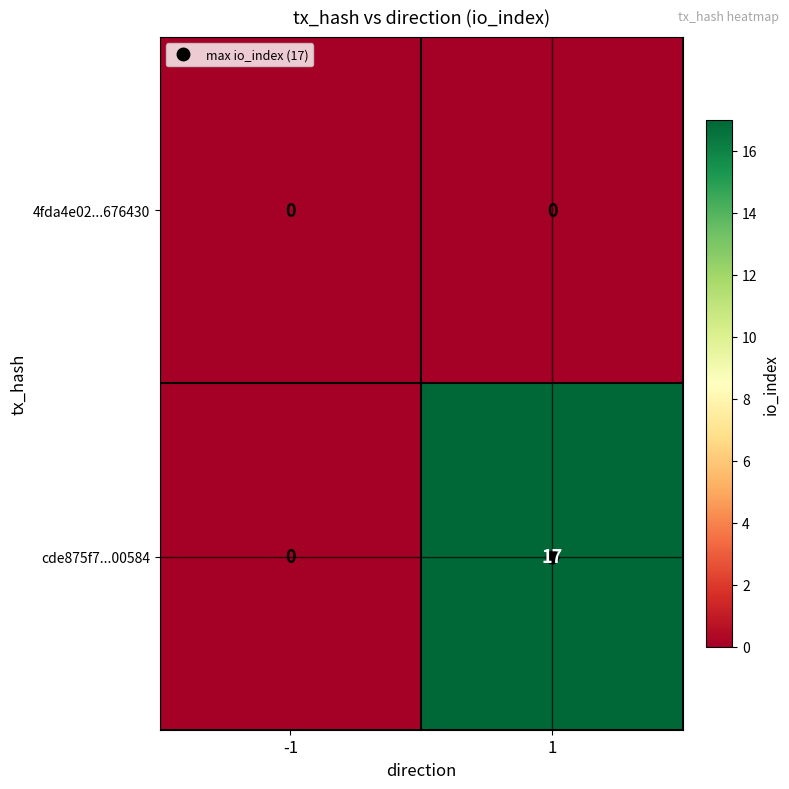

At how many categories does at least one series exceed 10?

1